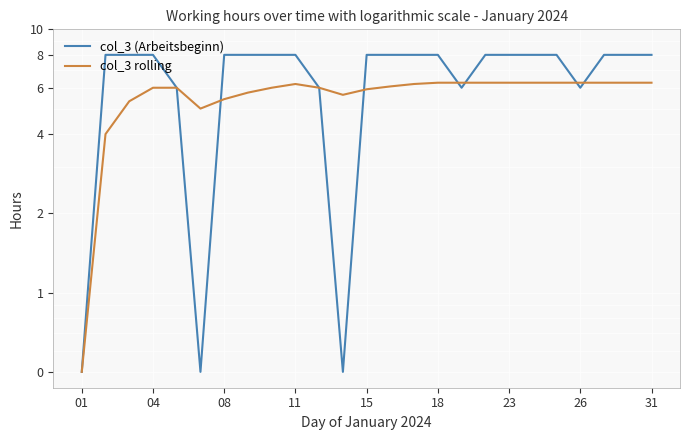

What is the lowest value of the col_3 (Arbeitsbeginn) series?

0.5